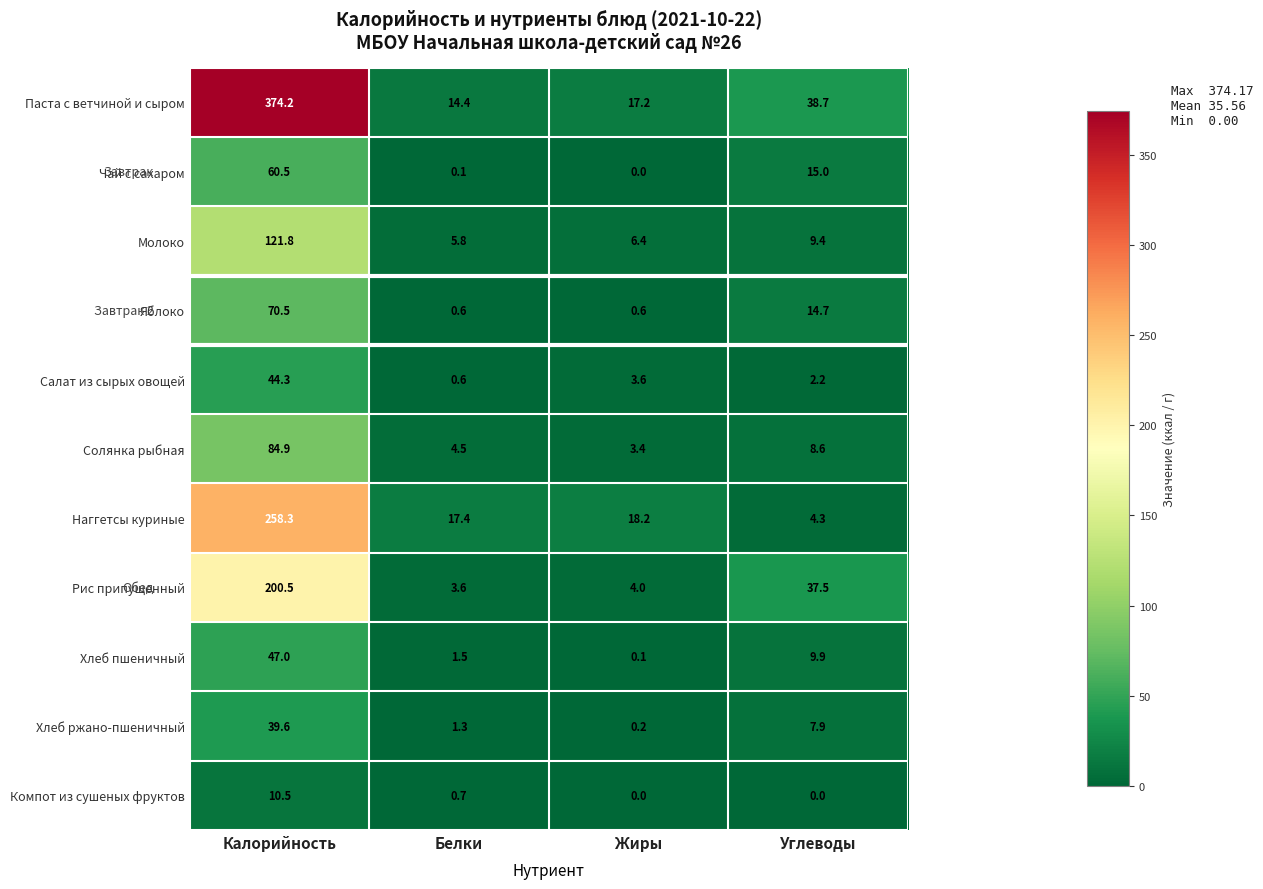

Which series has the widest spread of values?

Паста с ветчиной и сыром